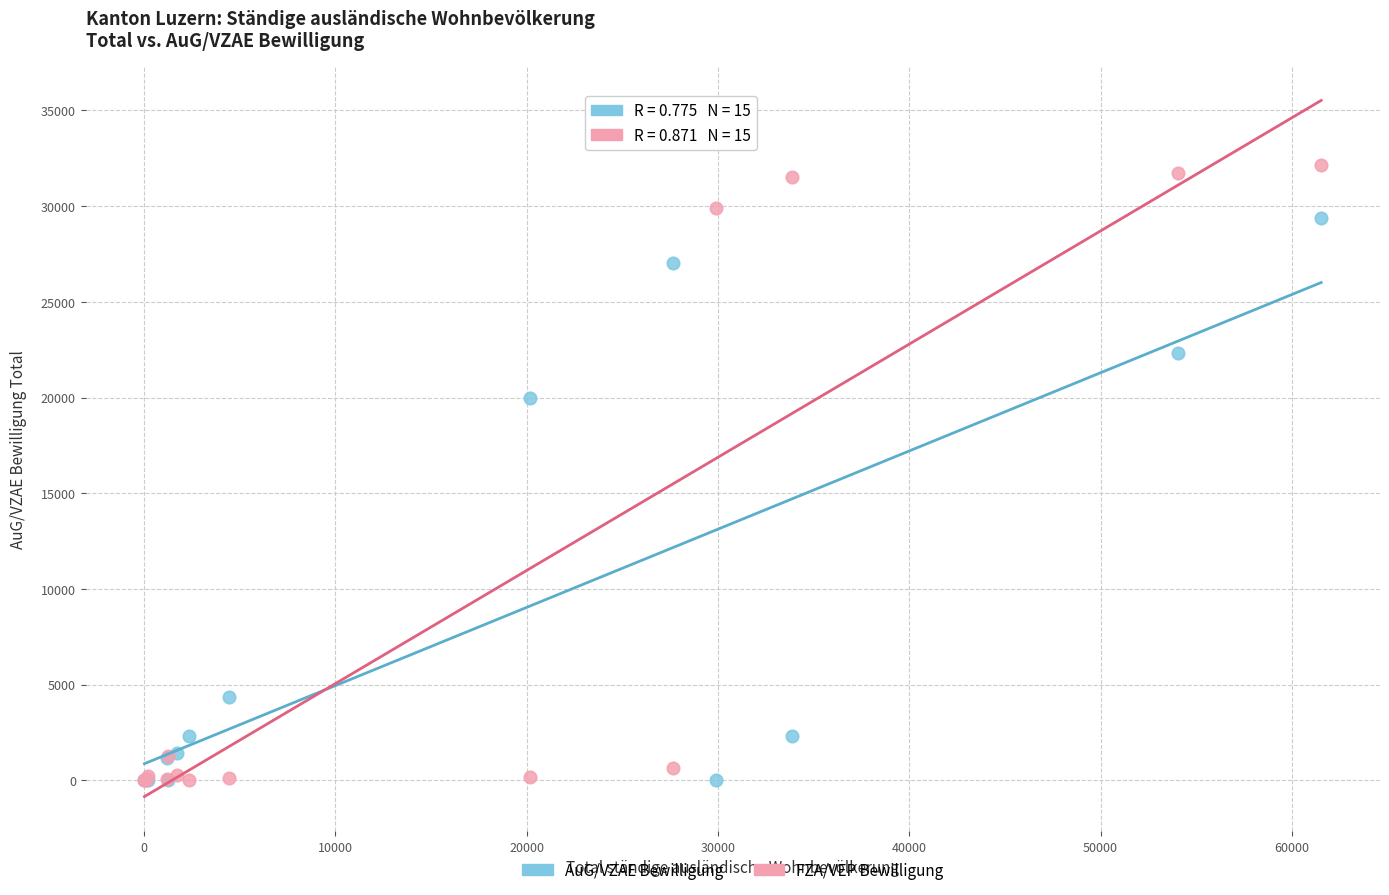

Which series has the widest spread of Y values?

FZA/VEP Bewilligung